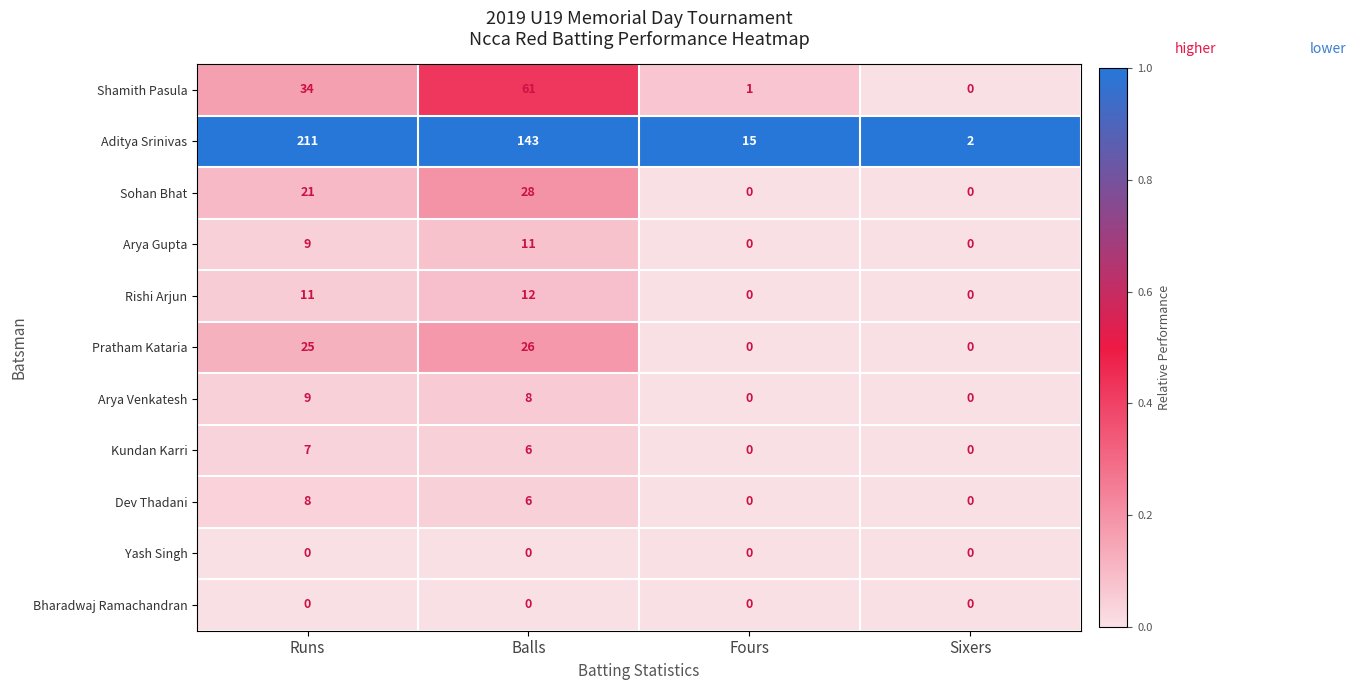

How many series are shown in this chart?

11